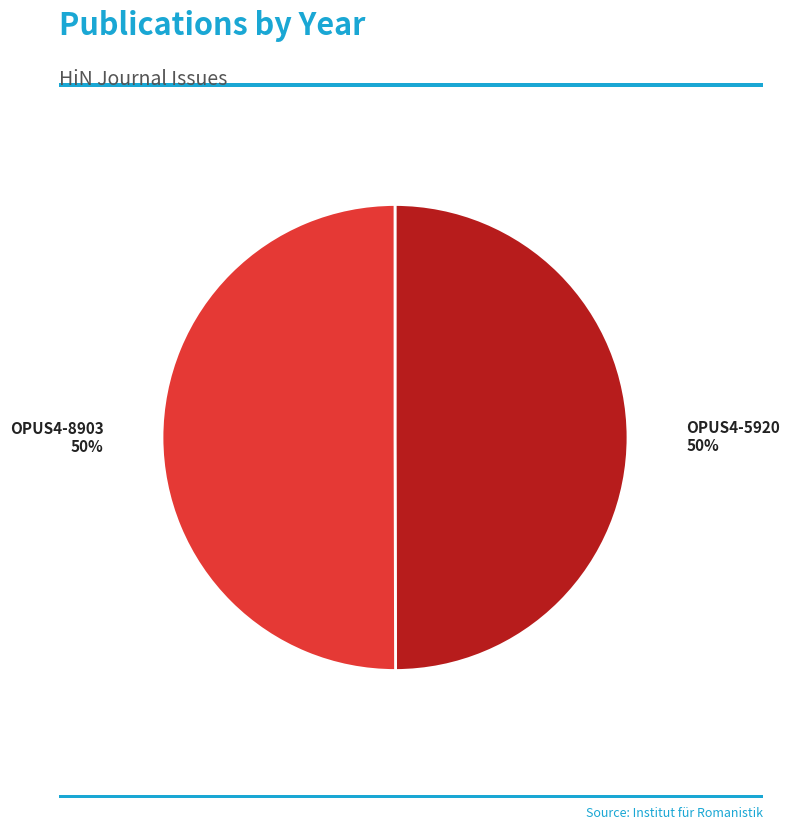

Count the number of slices in the pie.

2